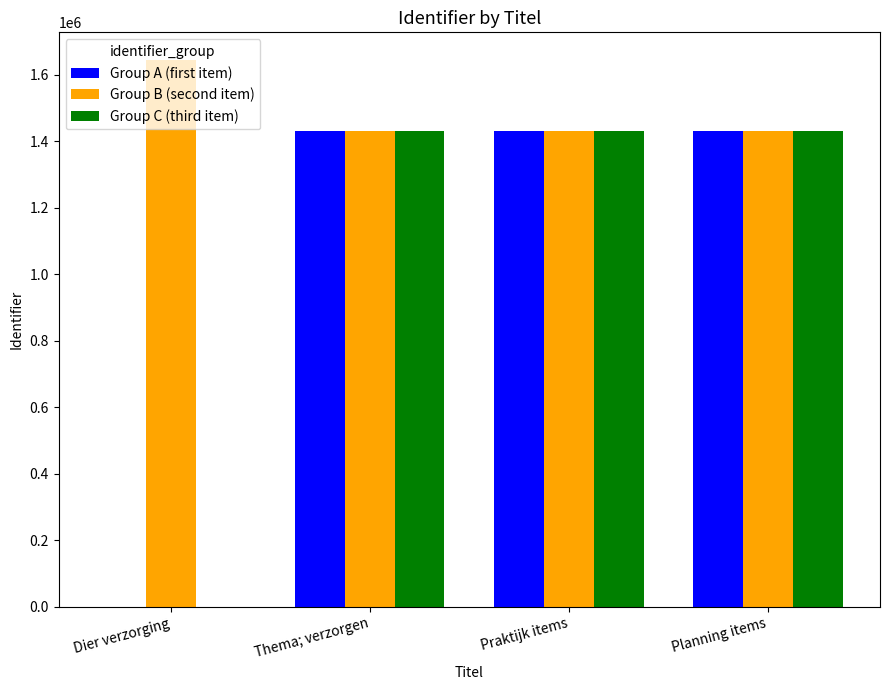

Which category has the highest value in the Group B (second item) series?

Dier verzorging